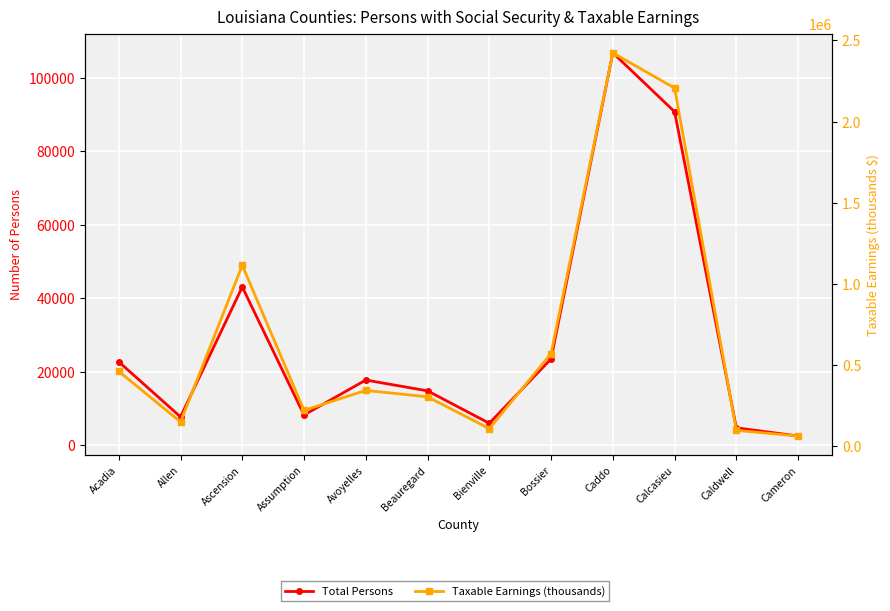

At Assumption, list the series in order from largest to smallest.

Taxable Earnings (thousands), Total Persons